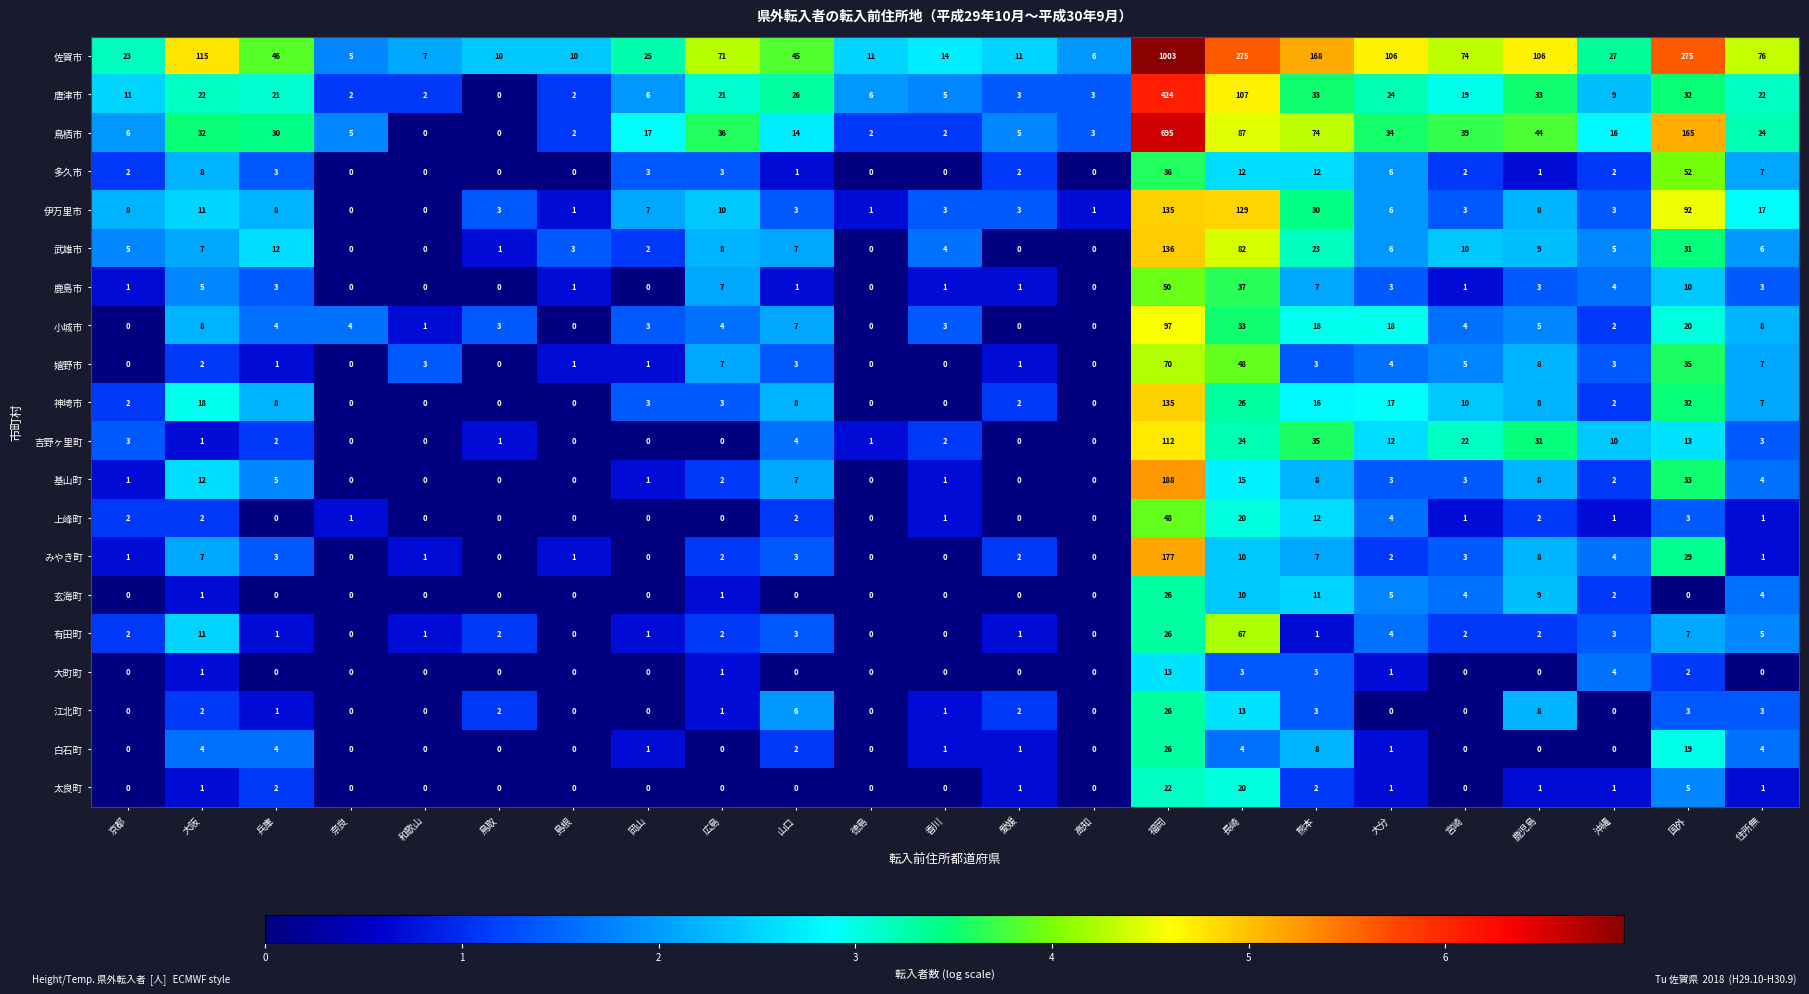

Which series has the largest range (max minus min)?

佐賀市